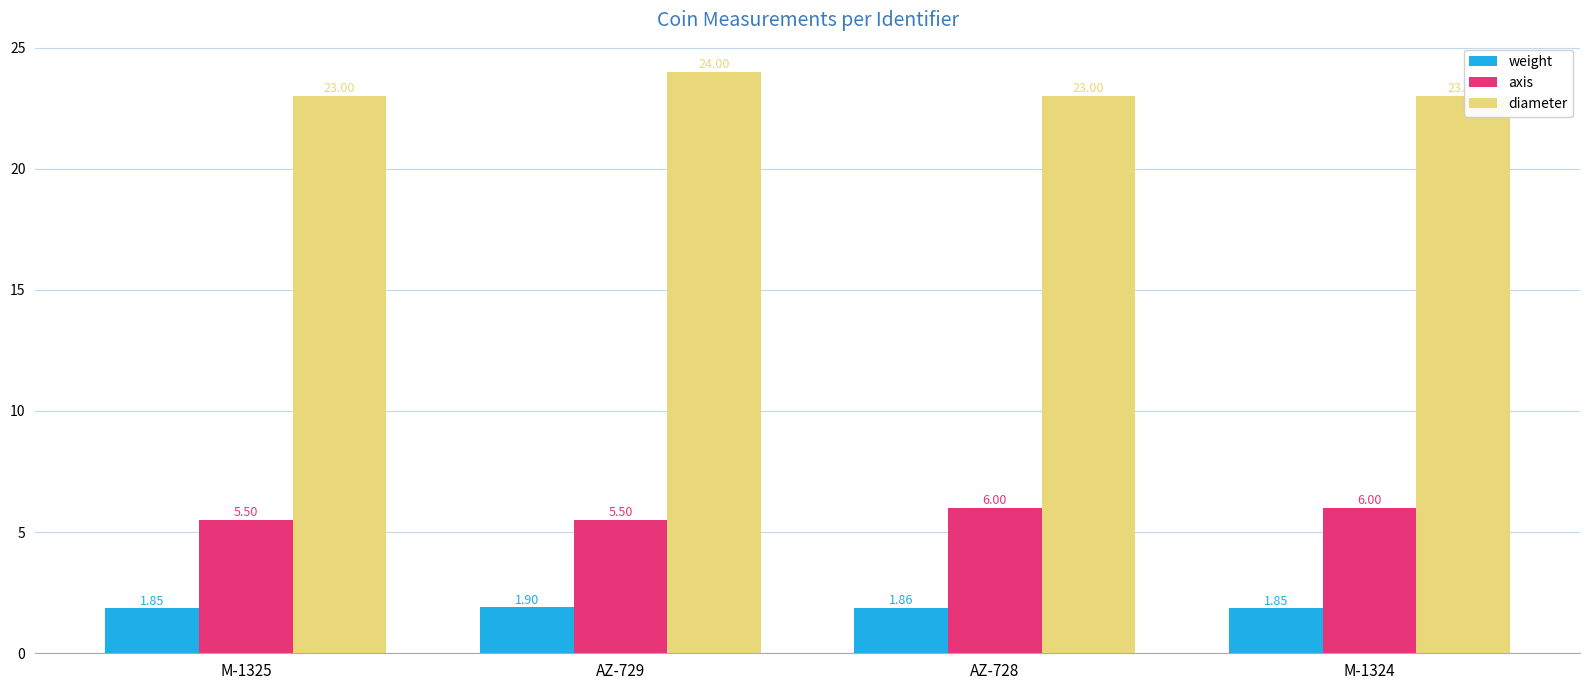

What is the value of the diameter bar at the 2nd from the left?

24.0